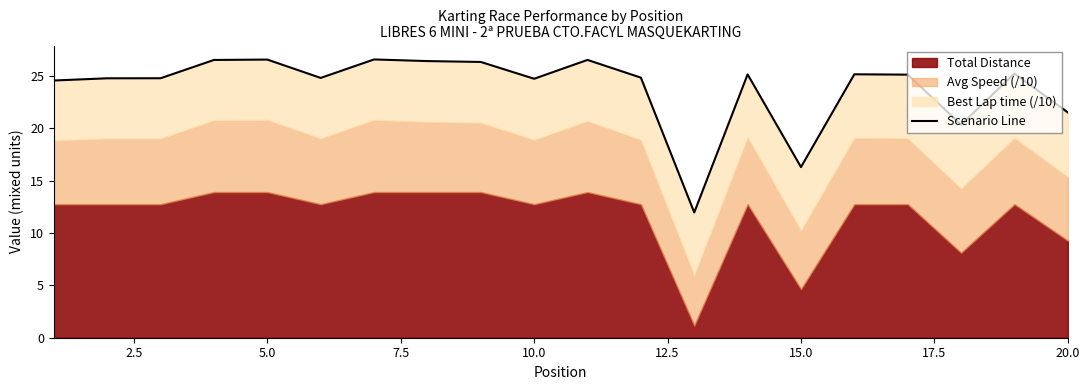

True or false: the data shows 41.7 at 5.0.

False